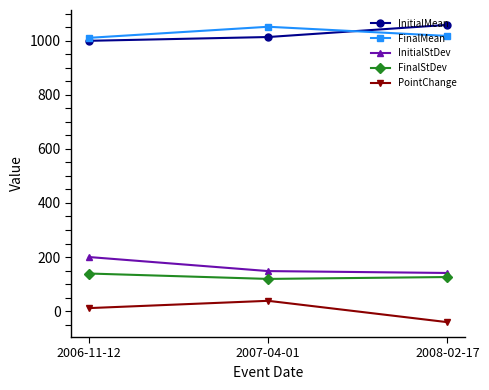

What is the total value across all series at 2007-04-01?

2371